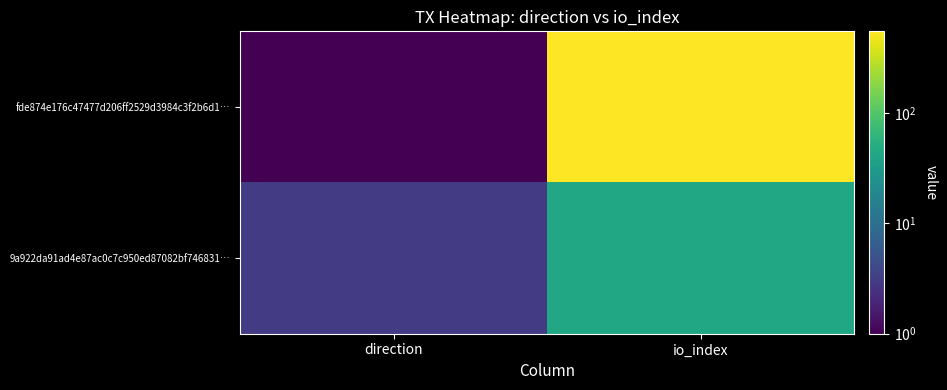

How many distinct data groups are displayed?

2